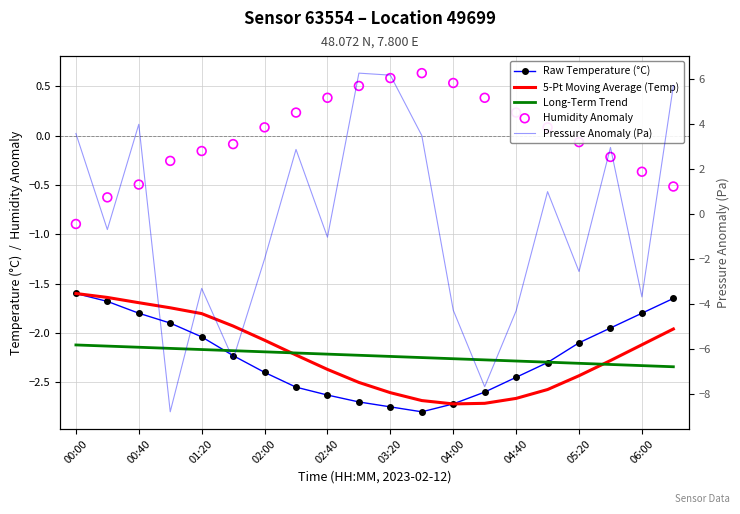

What are all the series names shown in the legend?

Raw Temperature (°C), 5-Pt Moving Average (Temp), Long-Term Trend, Humidity Anomaly, Pressure Anomaly (Pa)